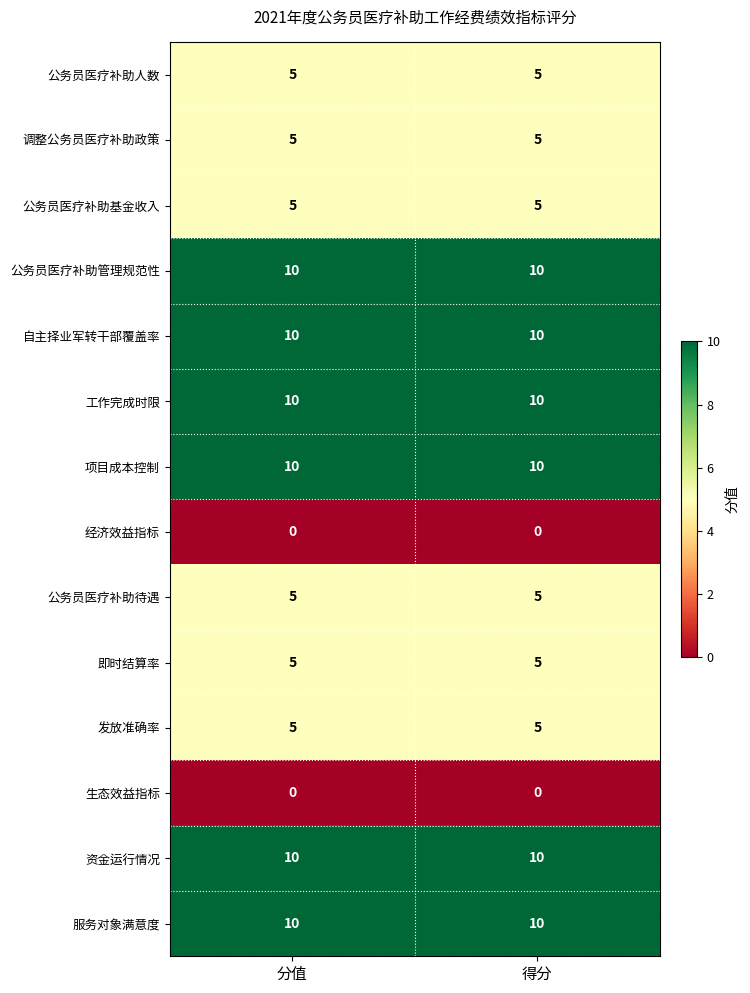

True or false: 经济效益指标 has a value of 0 at 分值.

True